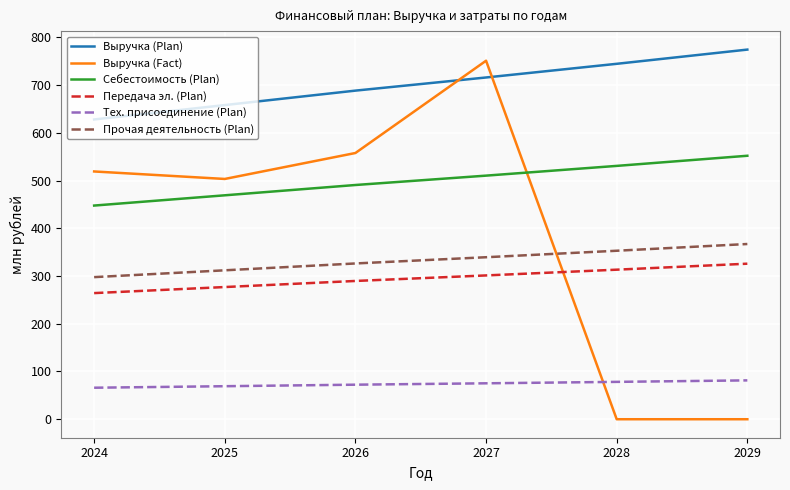

What is the sum of the Выручка (Plan) values at 2029 and 2024?

1402.1